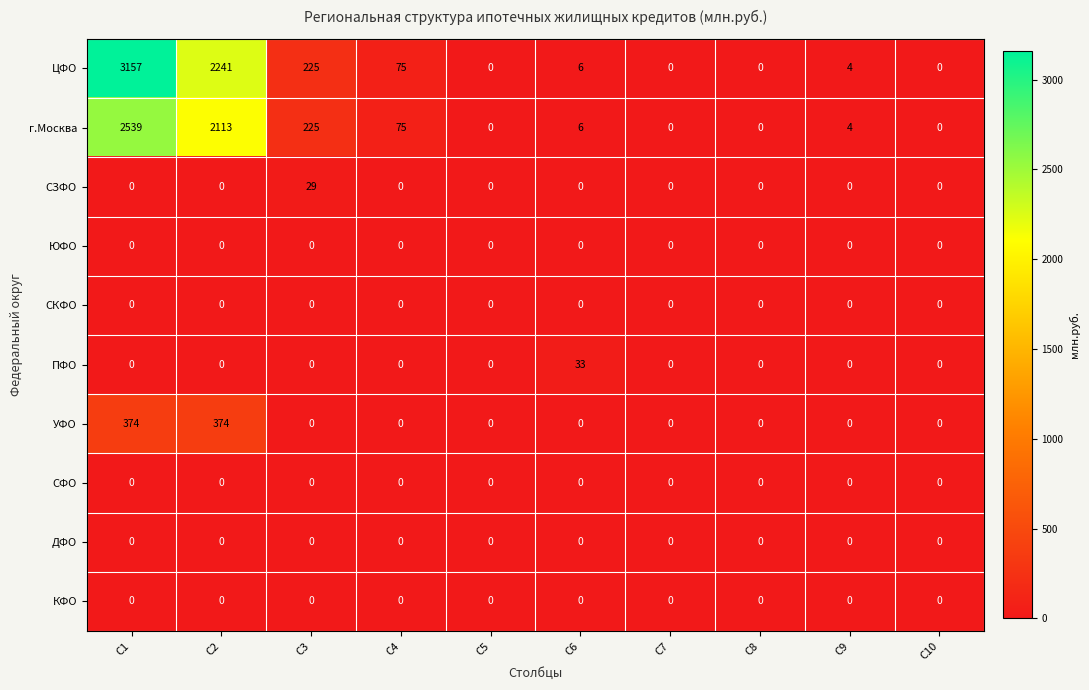

Which series has the largest range (max minus min)?

ЦФО